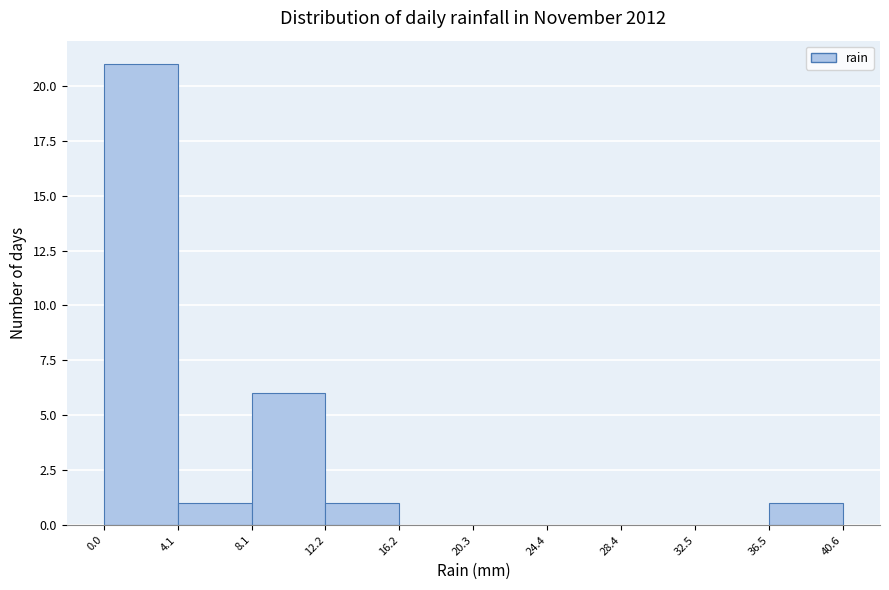

Reading left to right, list every bar in this chart as the range it spans on the x-axis followed by its height. The values are not printed on the chart, so give them approximately, as read against the axis.

0.0 to 4.1: 21
4.1 to 8.1: 1
8.1 to 12.2: 6
12.2 to 16.2: 1
16.2 to 20.3: 0
20.3 to 24.4: 0
24.4 to 28.4: 0
28.4 to 32.5: 0
32.5 to 36.5: 0
36.5 to 40.6: 1